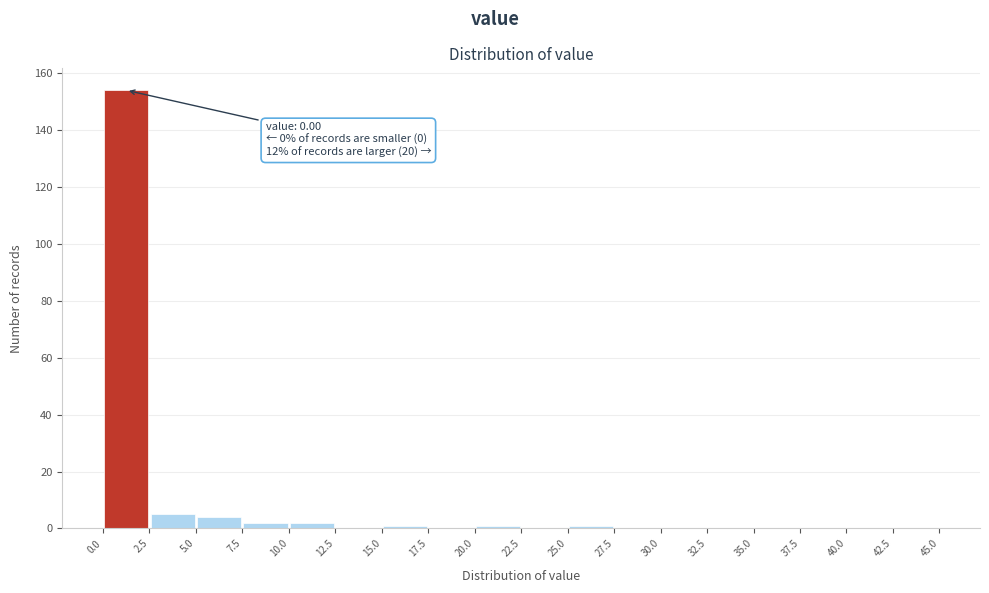

Over which range of the x-axis is the bar tallest?

0.0 to 2.5